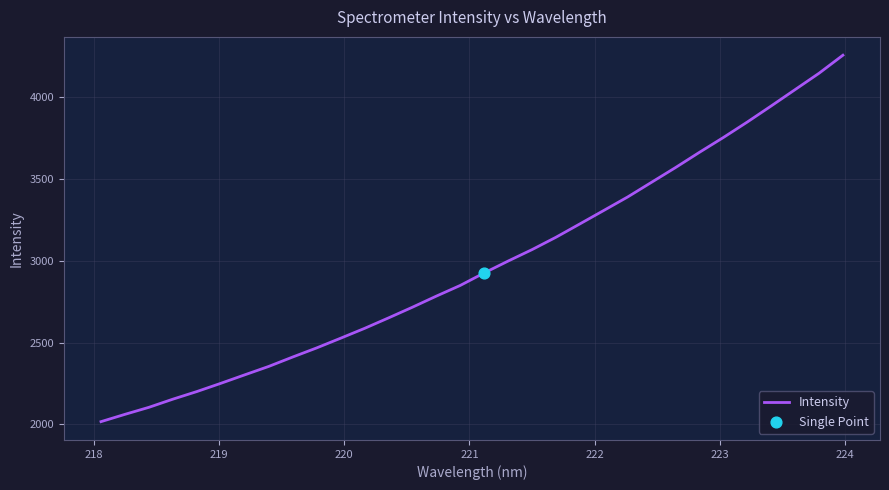

What is the difference between the maximum and minimum values?

2242.2